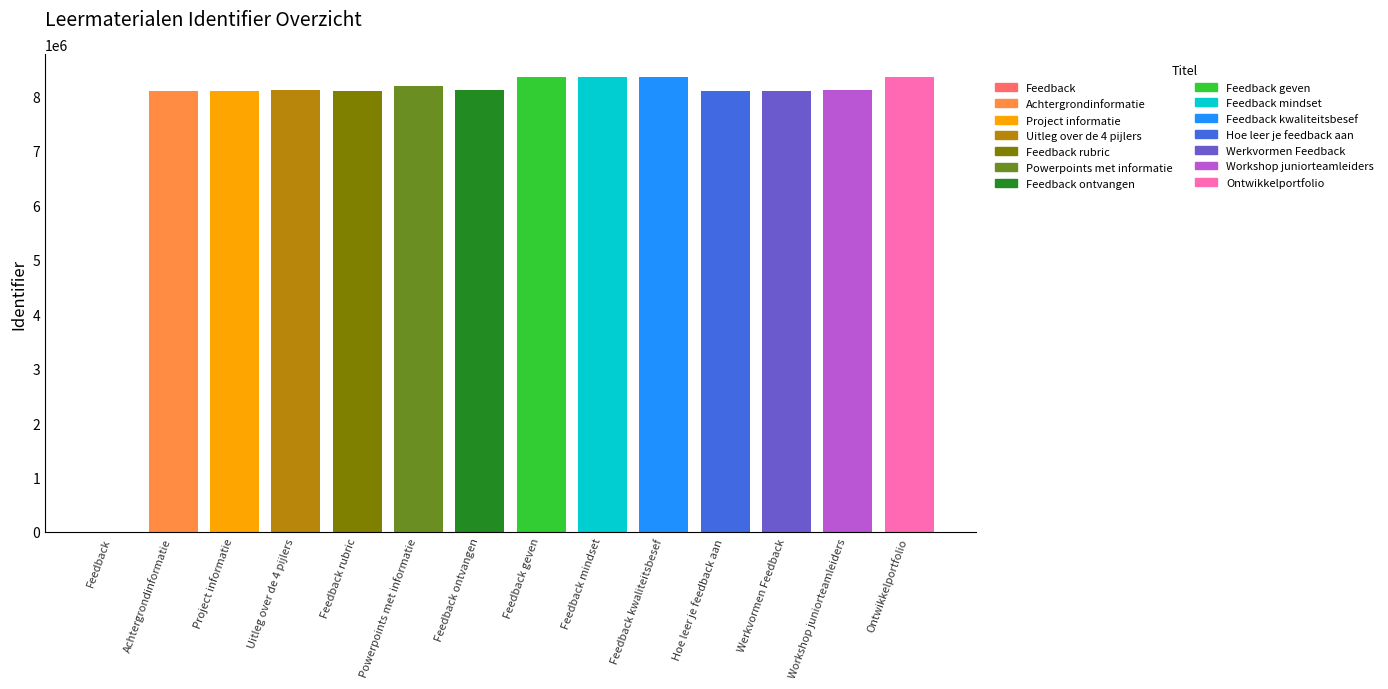

Rank the categories by value from highest to lowest.

Ontwikkelportfolio, Feedback kwaliteitsbesef, Feedback mindset, Feedback geven, Powerpoints met informatie, Uitleg over de 4 pijlers, Feedback ontvangen, Workshop juniorteamleiders, Feedback rubric, Project informatie, Achtergrondinformatie, Werkvormen Feedback, Hoe leer je feedback aan, Feedback